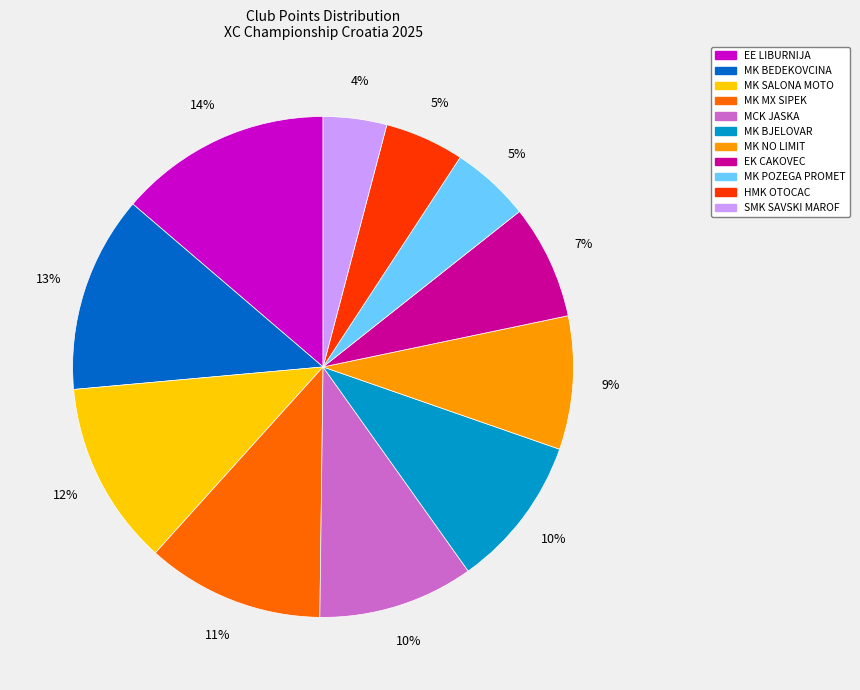

Between MK SALONA MOTO and MK NO LIMIT, which is larger?

MK SALONA MOTO